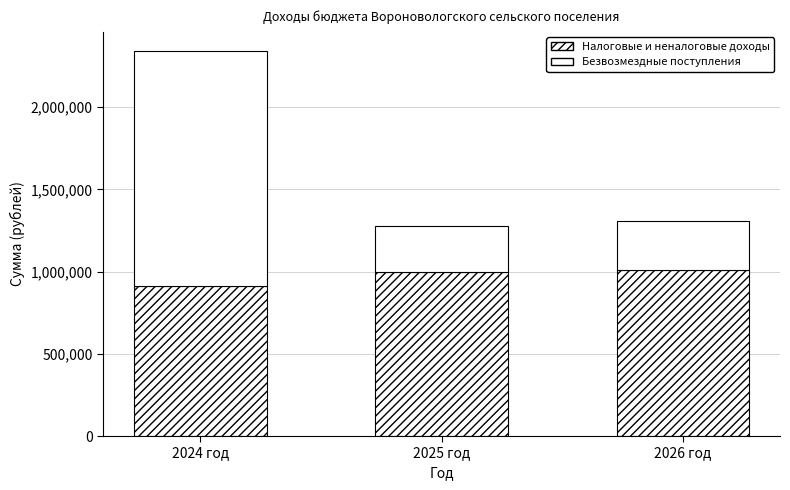

What is the difference between the second highest and minimum values in the Налоговые и неналоговые доходы series?

85100